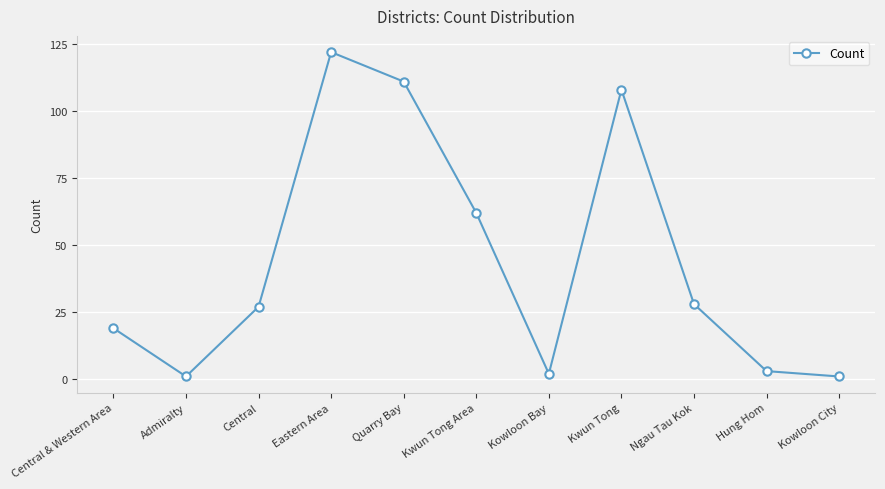

How many categories are shown in the chart?

11